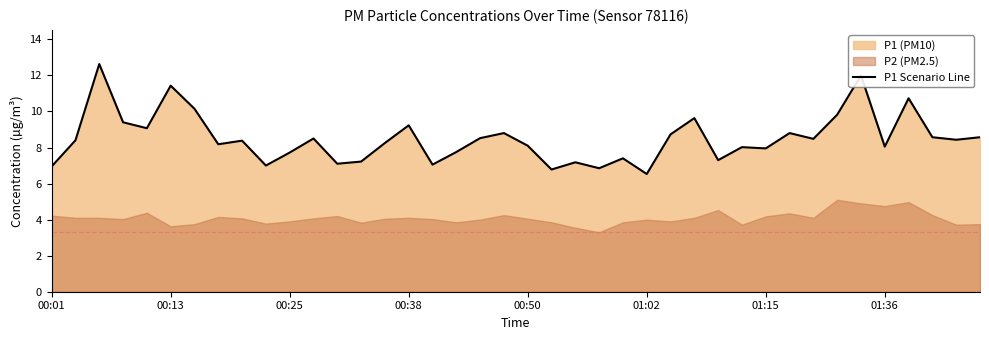

What is the lowest value of the P1 Scenario Line series?

6.5